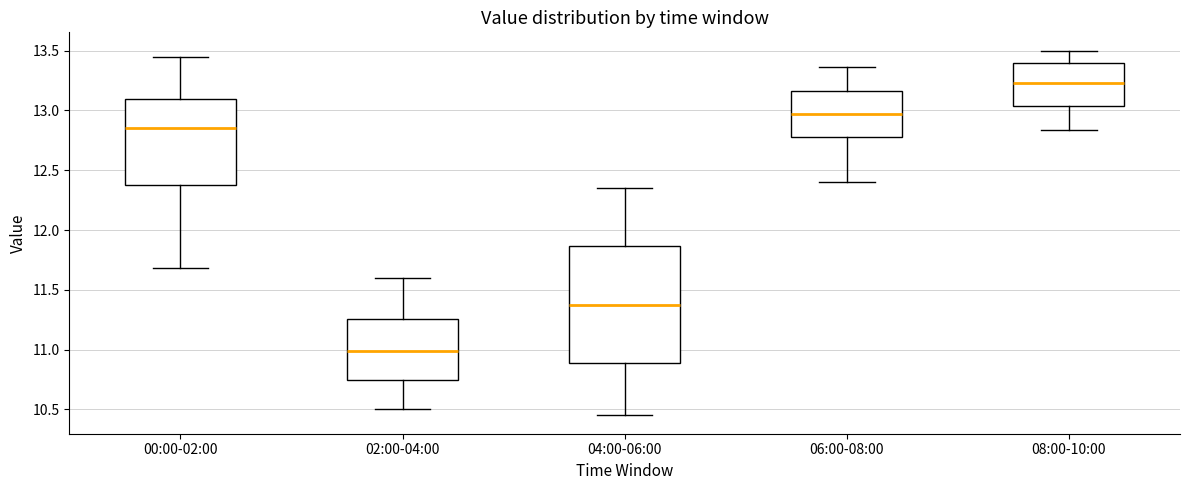

Where is the upper edge of the box for 02:00-04:00 on the y-axis? The values are not printed on the chart, so give them approximately, as read against the axis.

11.25